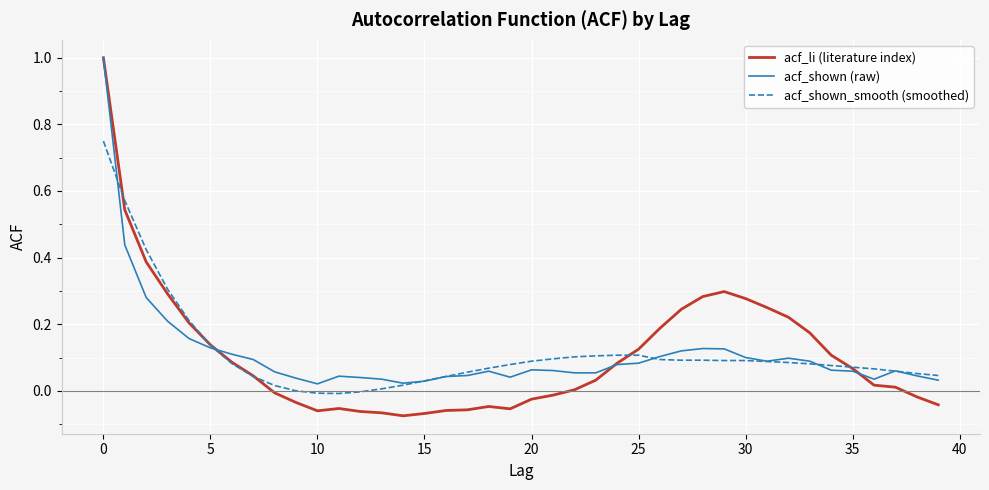

How many lines are shown in the chart?

3